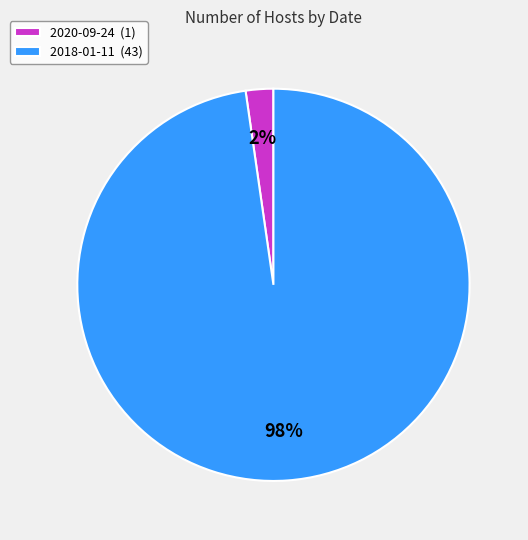

What is the largest slice in the pie chart?

2018-01-11